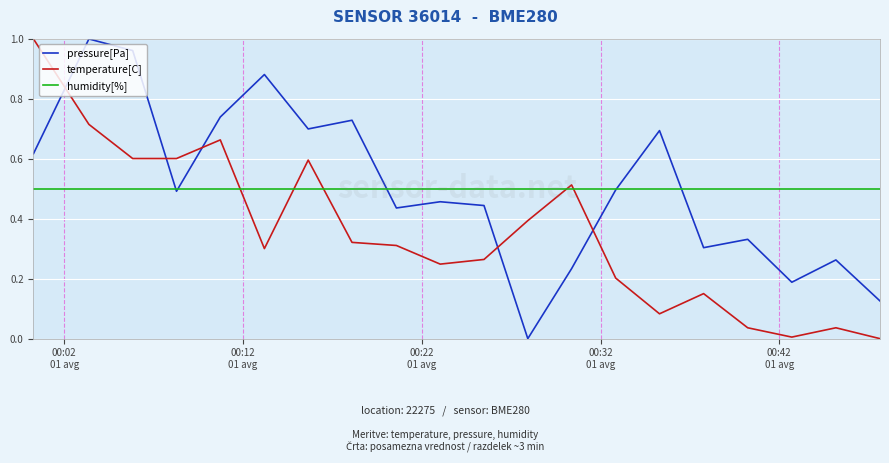

Which series ends up on top after the final intersection of temperature[C] and pressure[Pa]?

pressure[Pa]